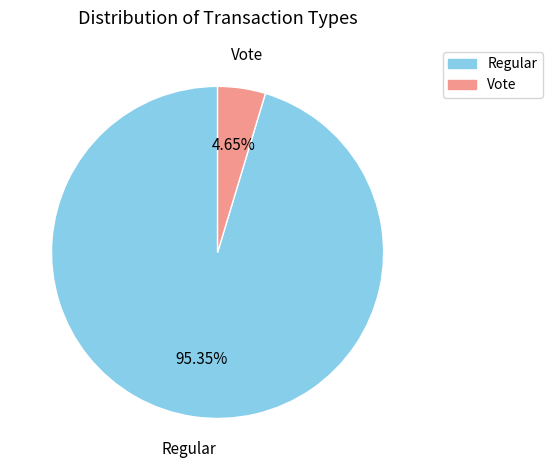

Is the sum of Regular and Vote greater than half?

Yes